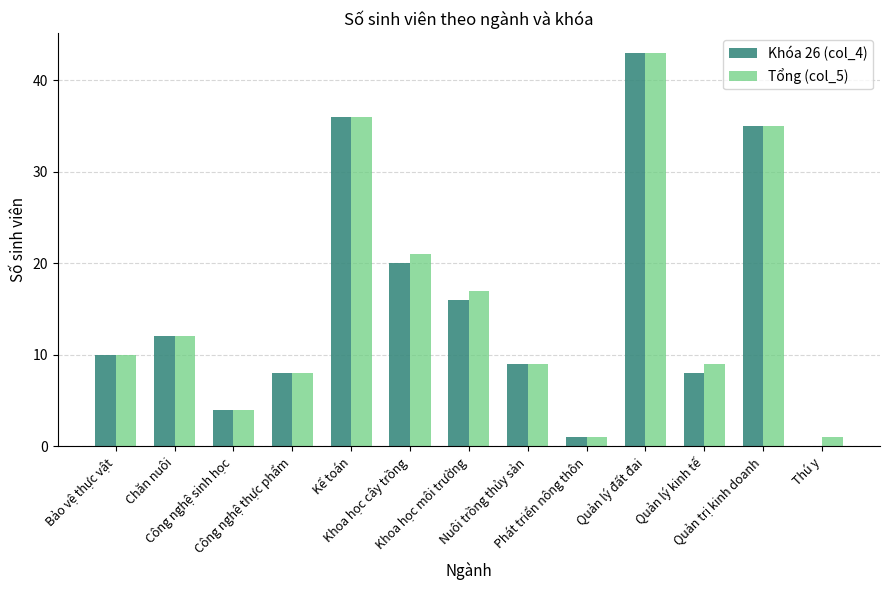

What is the difference between the Khóa 26 (col_4) values at Quản lý kinh tế and Chăn nuôi?

4